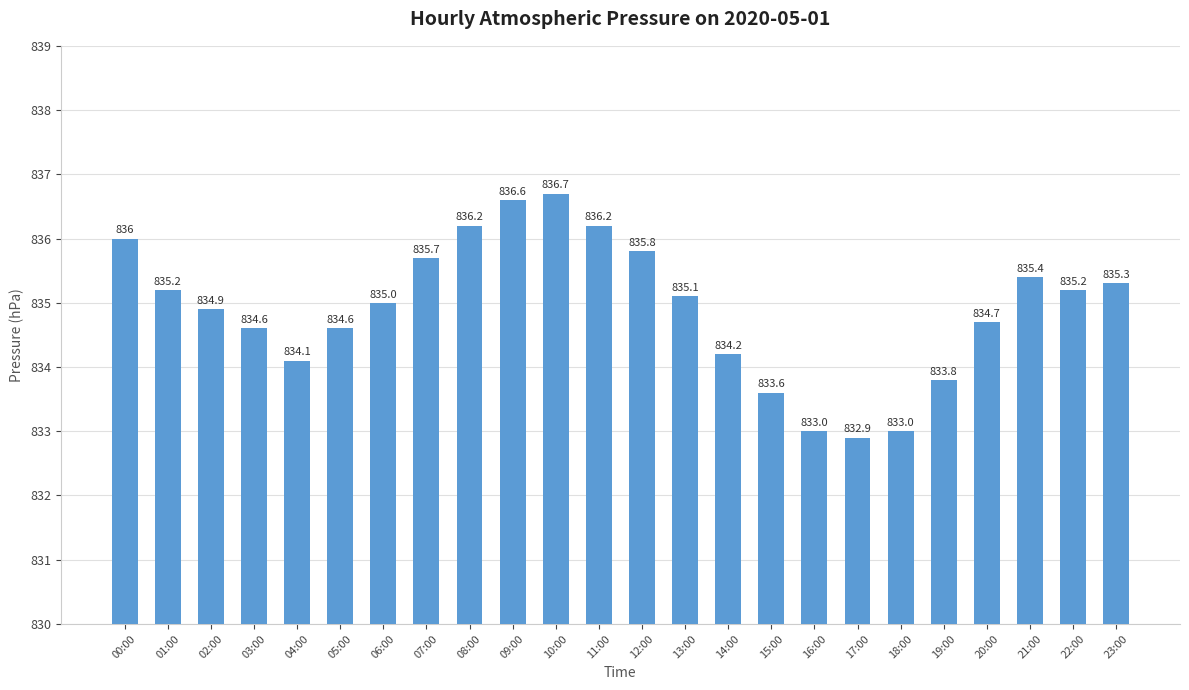

Which category has the highest value across all series?

10:00